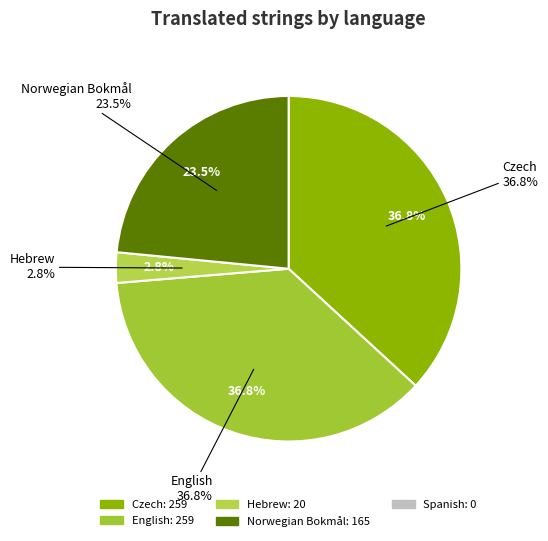

Is Norwegian Bokmål the majority of the pie?

No